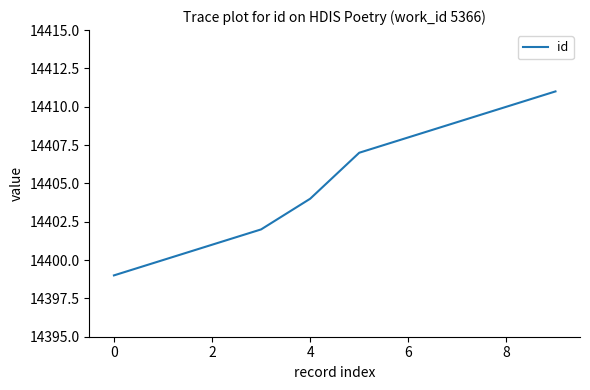

Reading left to right, what are all the values shown in this chart?

14399	14400	14401	14402	14404	14407	14408	14409	14410	14411